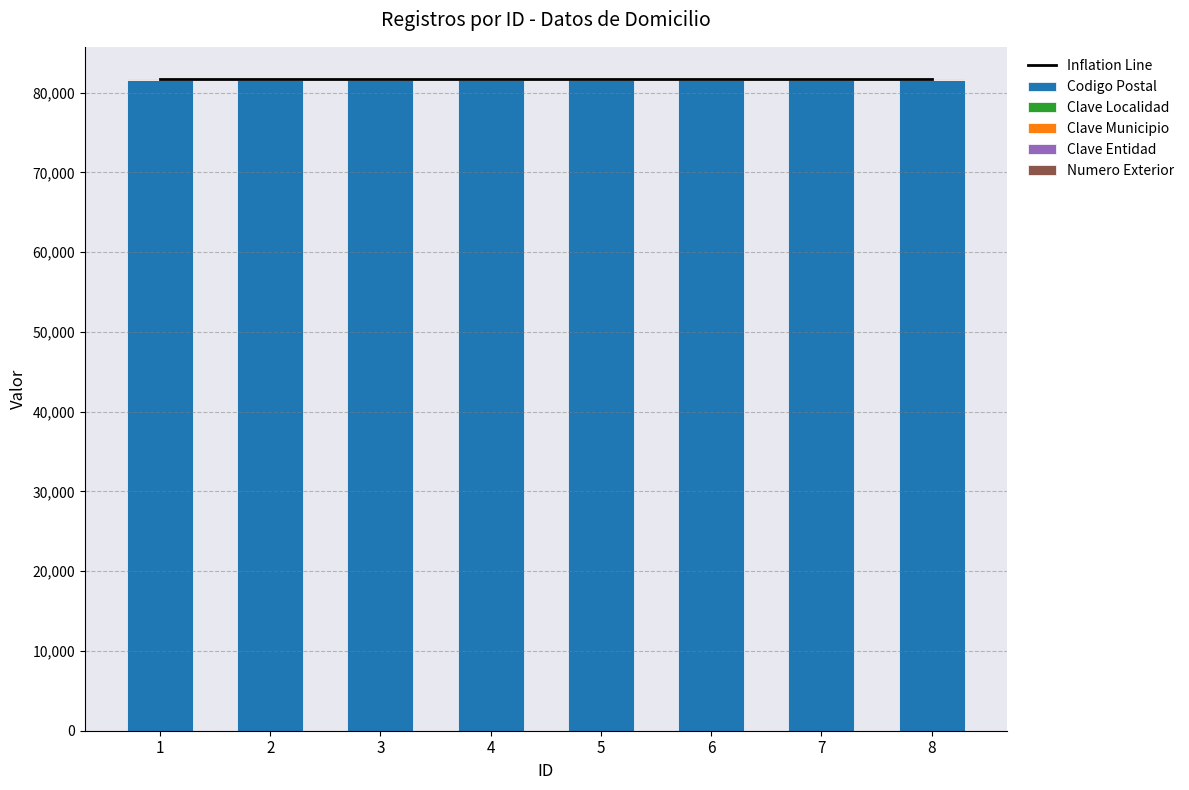

What is the average value of the Inflation Line series?

81673